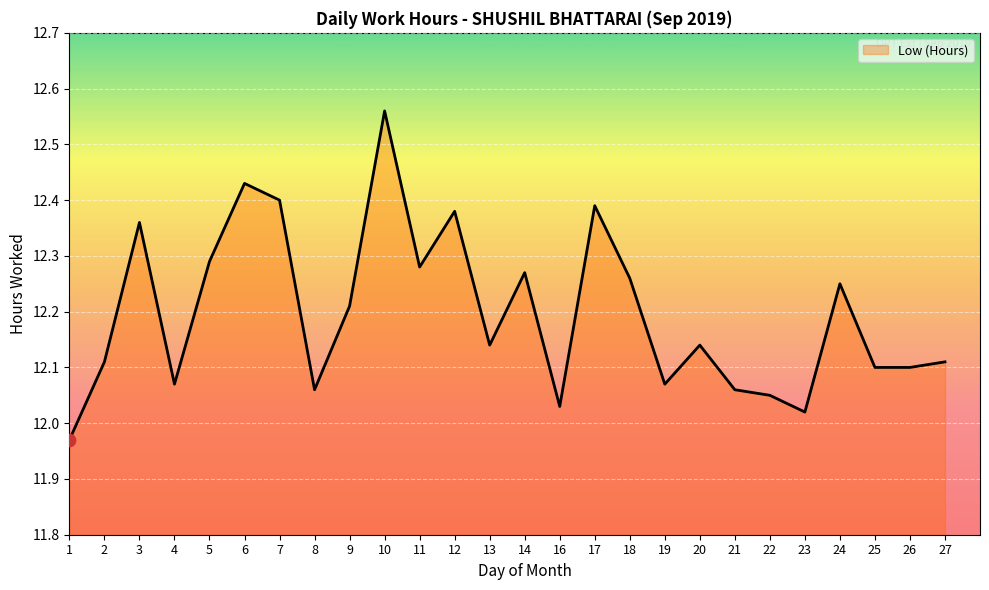

What is the ratio of the value at 20 to the value at 10?

1.0